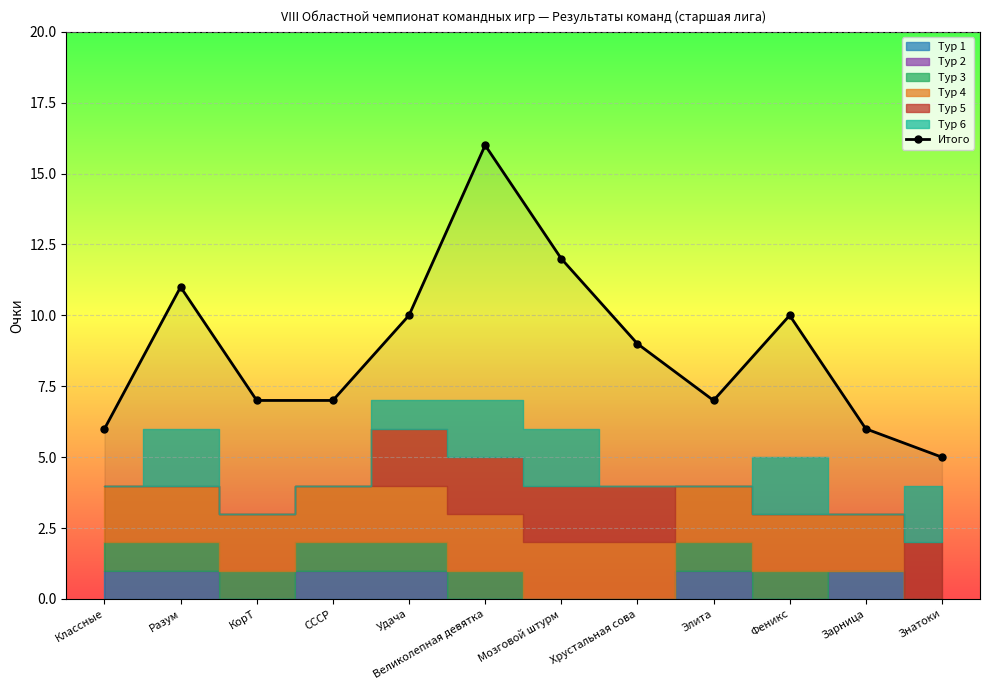

What is the change in value from Хрустальная сова to Знатоки?

-4